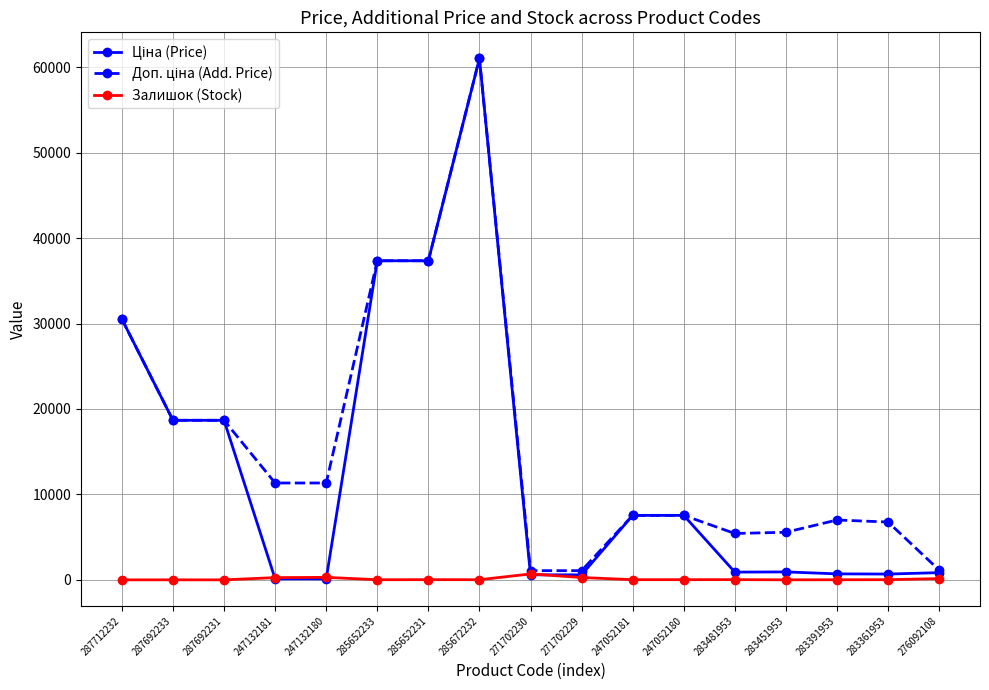

True or false: Залишок (Stock) has a value of 272.0 at 271702229.

True